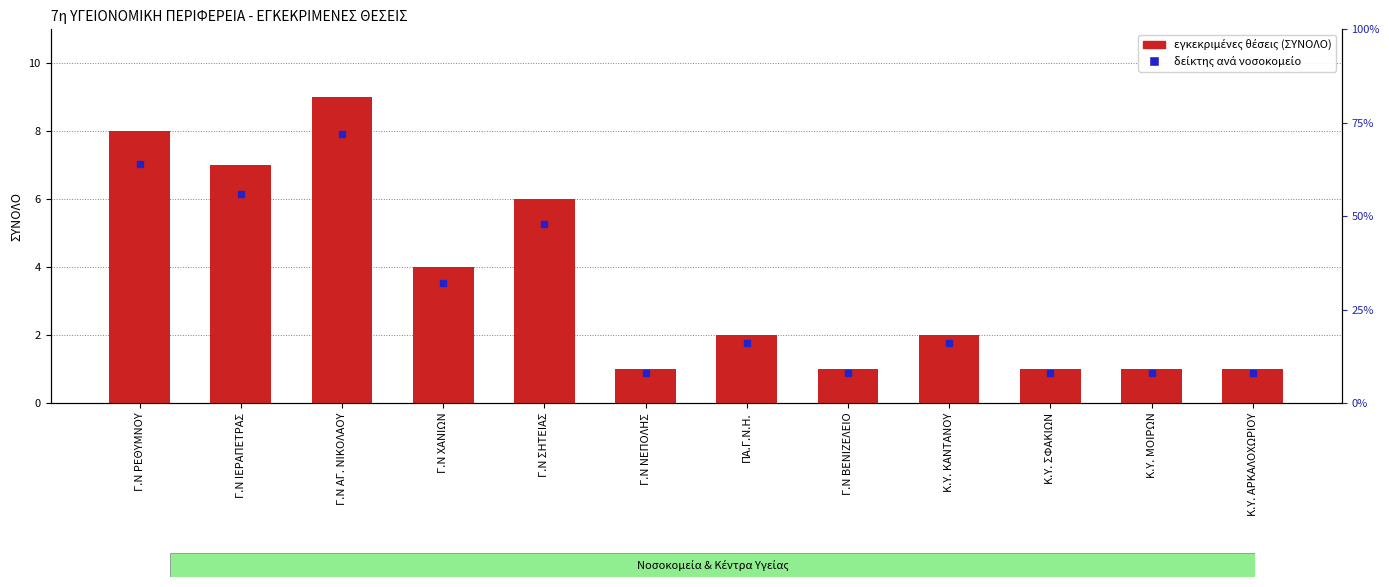

The chart shows a value of 1 at Κ.Υ. ΣΦΑΚΙΩΝ. True or false?

True